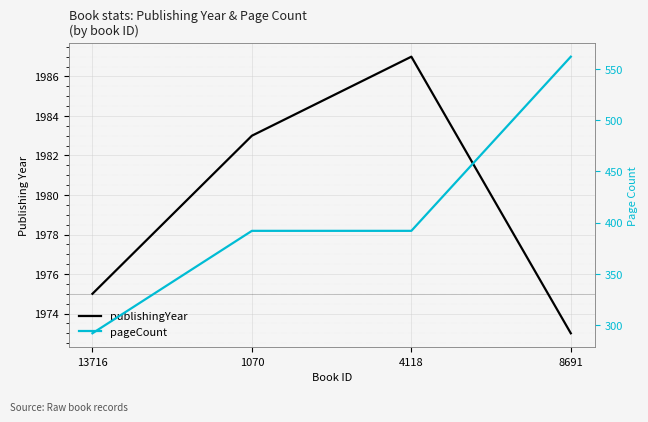

What is the average value of the publishingYear series?

1980